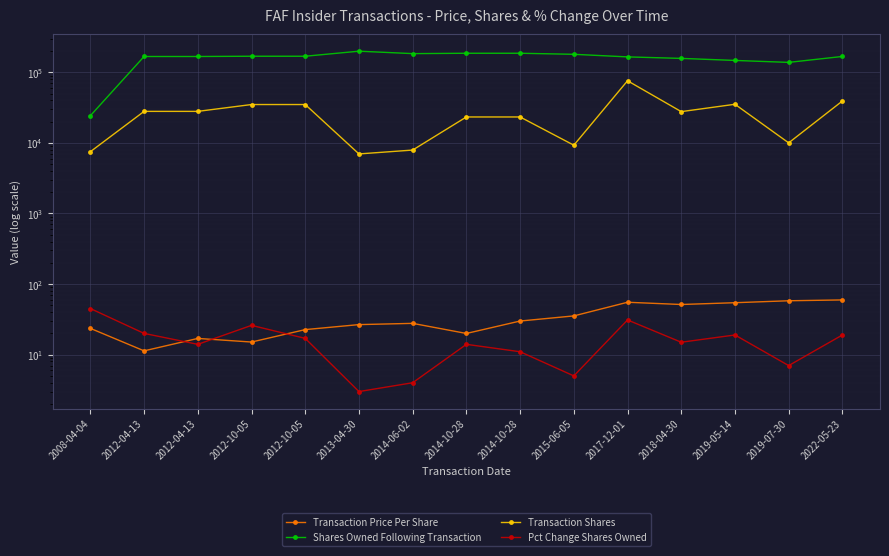

True or false: Transaction Price Per Share and Shares Owned Following Transaction intersect in this chart.

False